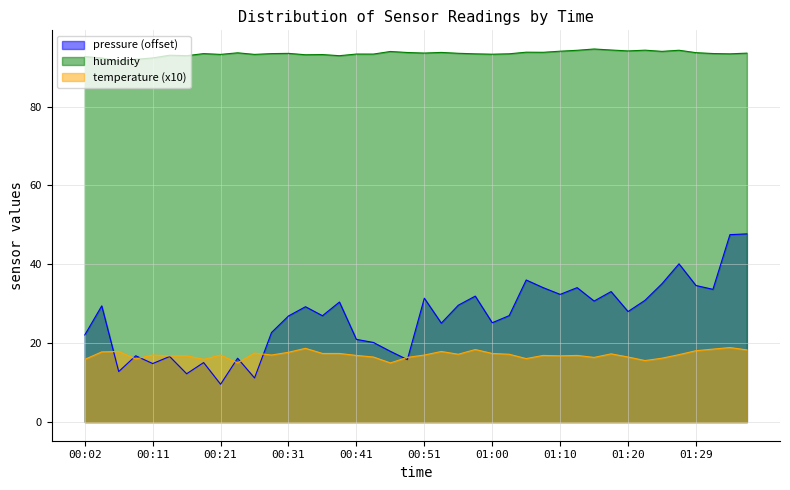

True or false: pressure has more than 2 points higher than both neighbors.

True